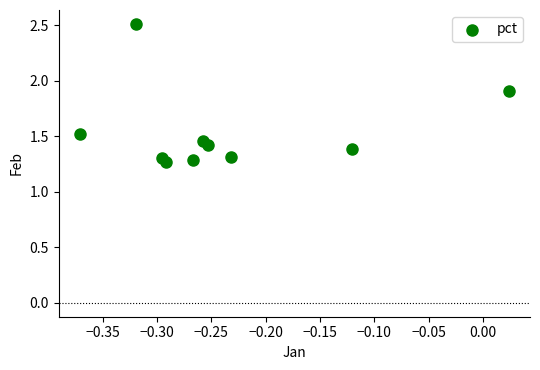

What is the range of X values (max minus min)?

0.4